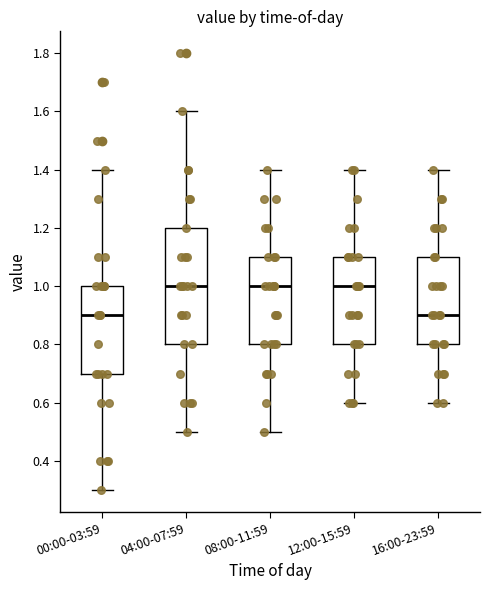

Where does the lower whisker of the box for 04:00-07:59 end on the y-axis? The values are not printed on the chart, so give them approximately, as read against the axis.

0.5